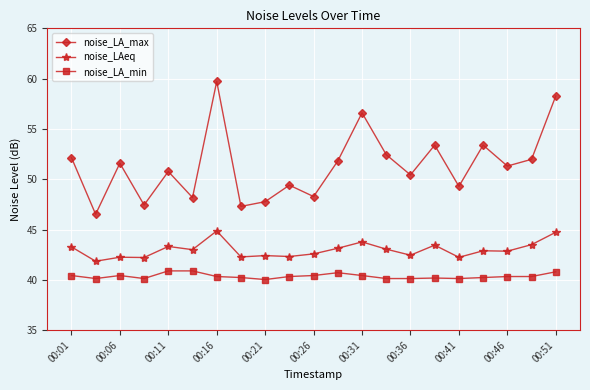

How many categories are shown in the chart?

21